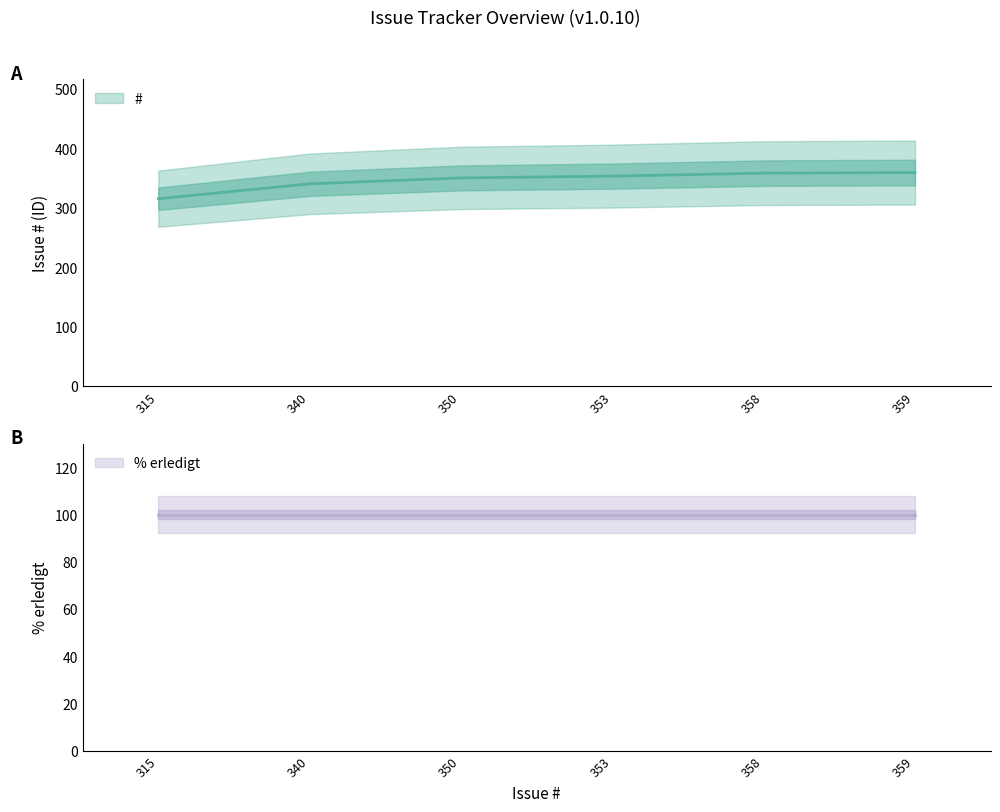

What is the value of the 4th point from the left?

353